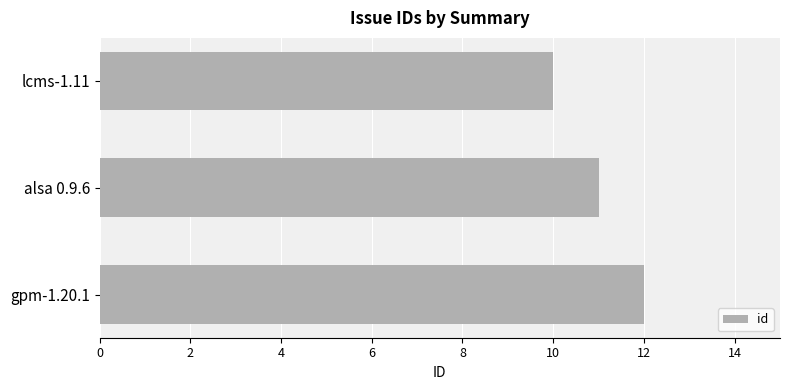

The value at alsa 0.9.6 is 11. True or false?

True